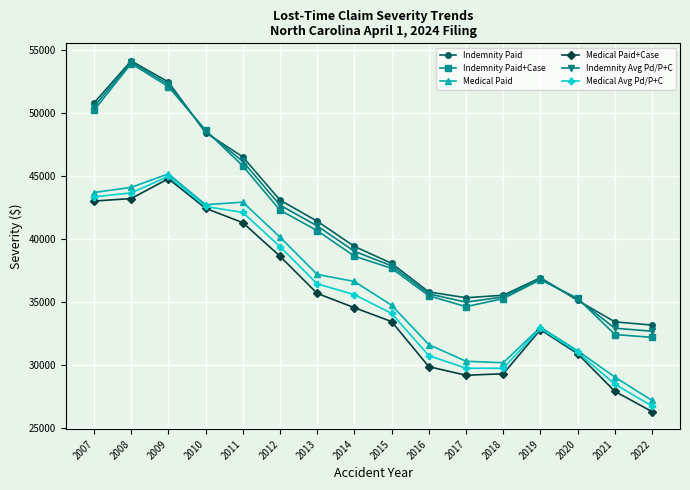

What are all the series names shown in the legend?

Indemnity Paid, Indemnity Paid+Case, Medical Paid, Medical Paid+Case, Indemnity Avg Pd/P+C, Medical Avg Pd/P+C